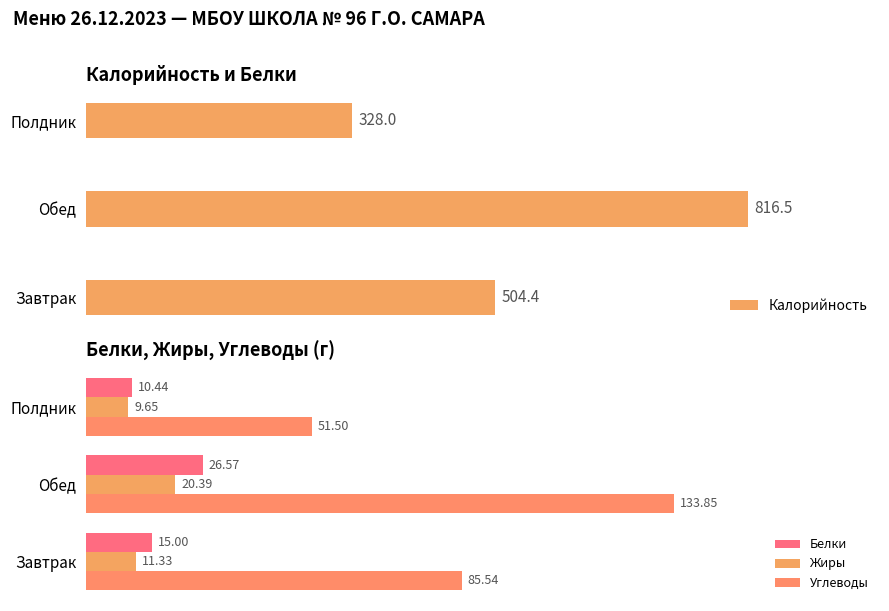

Are the bars horizontal?

Yes